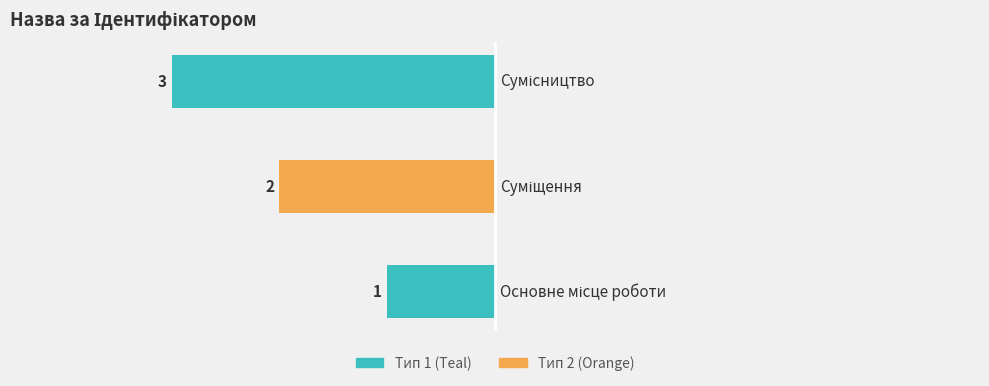

At which label is the value closest to 2?

Суміщення